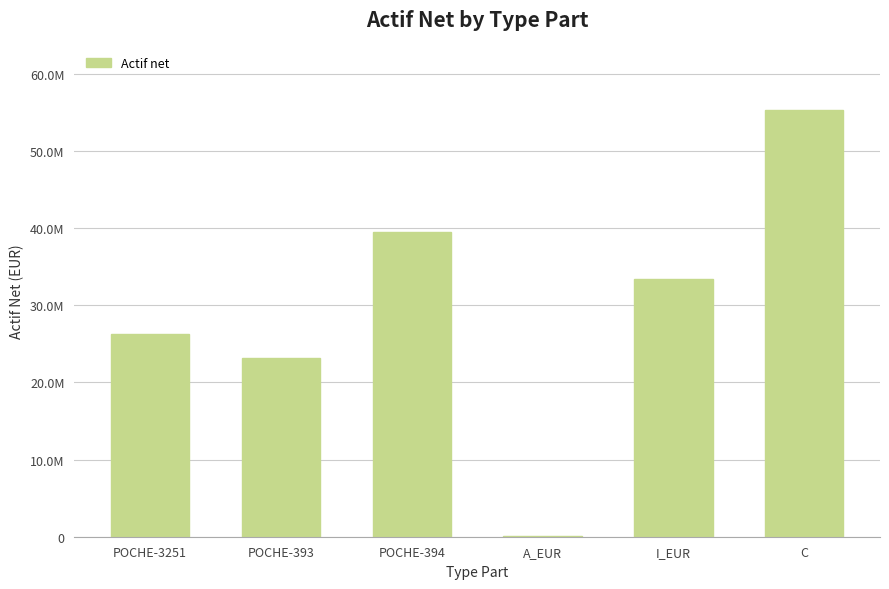

List the labels in order of value, smallest first.

A_EUR, POCHE-393, POCHE-3251, I_EUR, POCHE-394, C